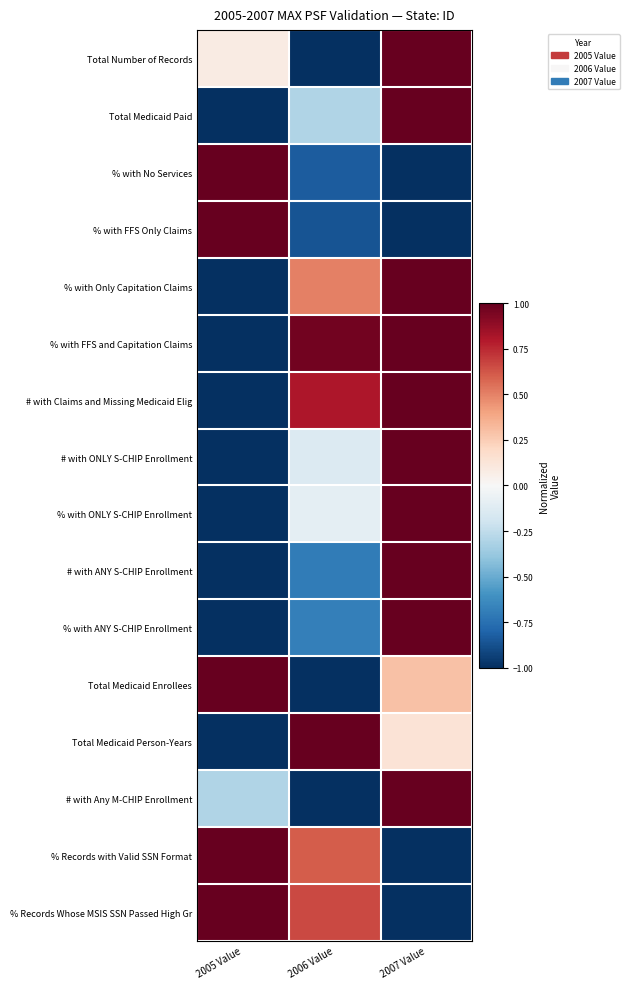

What is the maximum value shown in the chart?

1.0